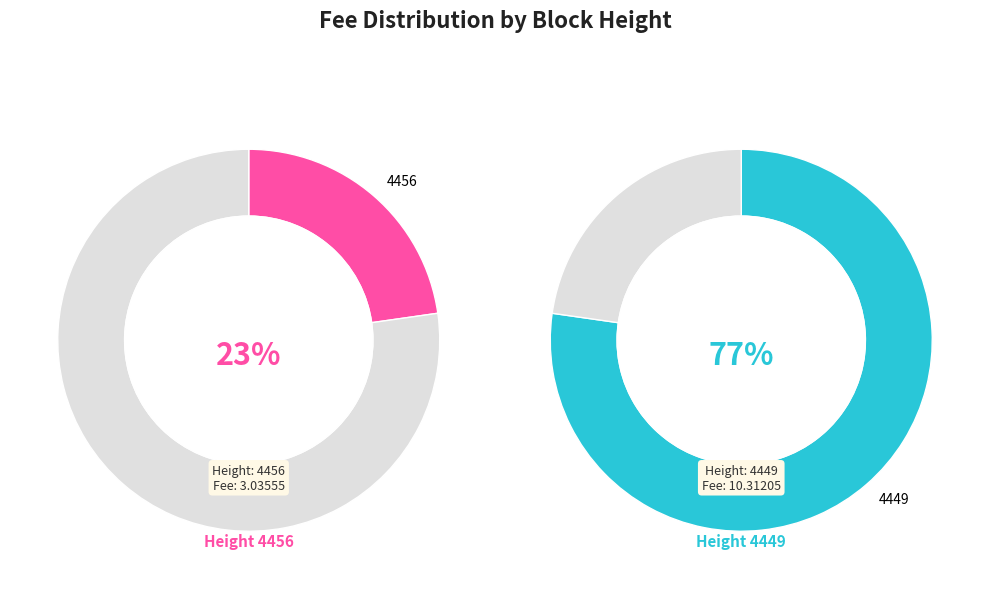

To the nearest percent, what is the difference between the 4456 and 4449 slice percentages?

55%